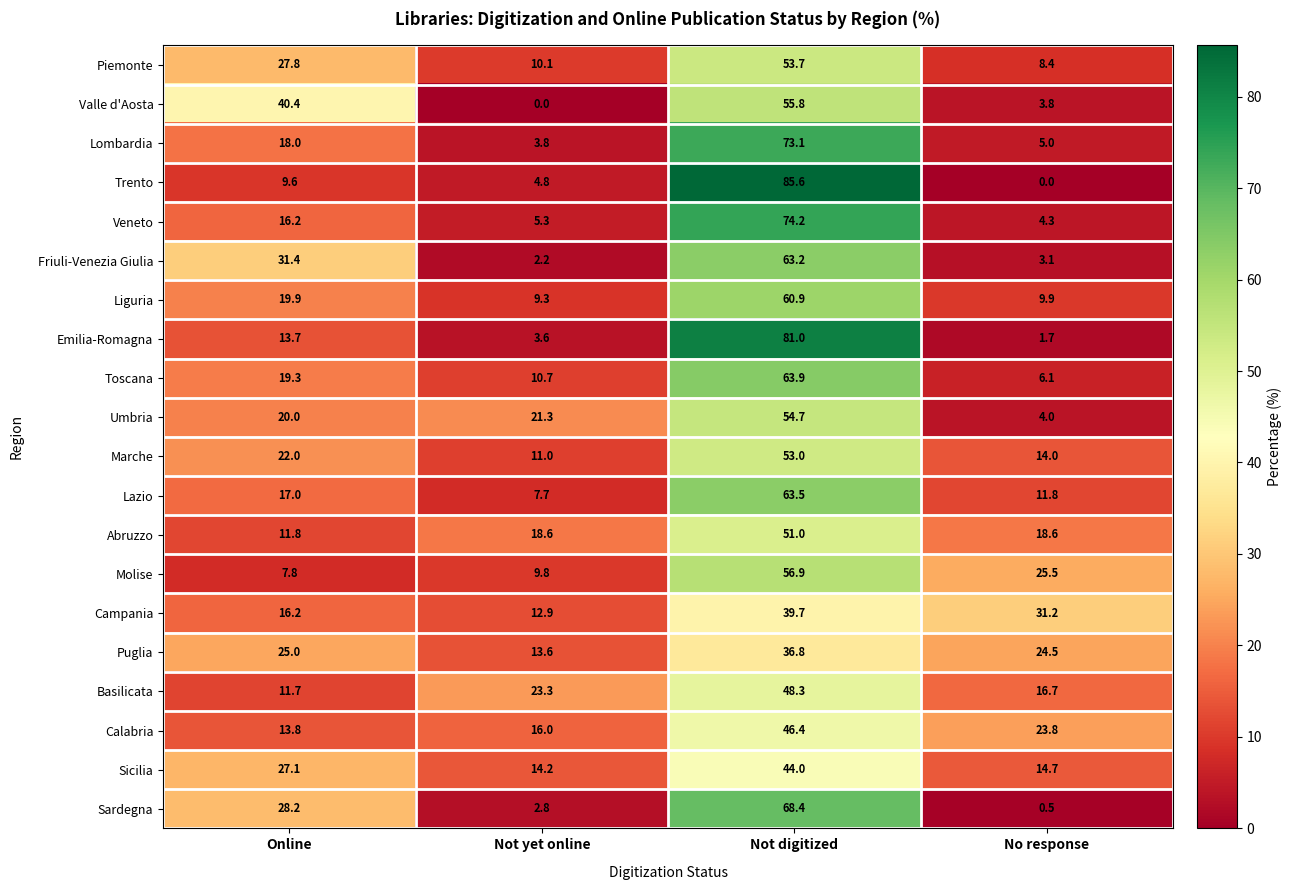

At which label does Lazio reach its minimum?

Not yet online